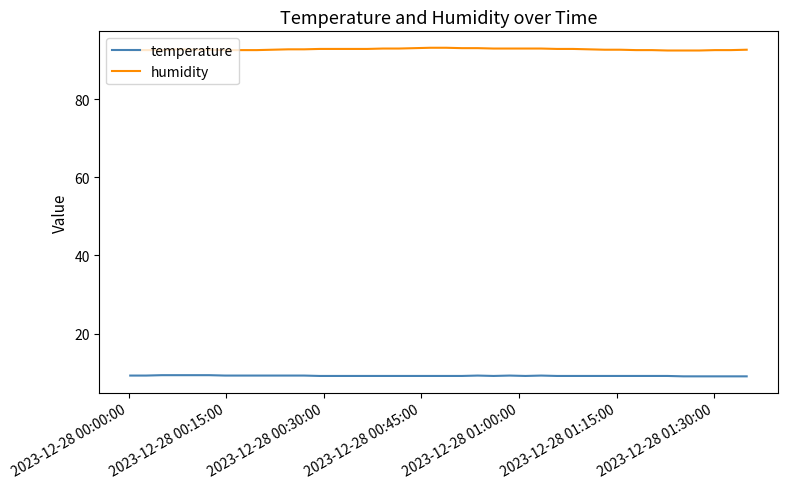

True or false: temperature and humidity intersect in this chart.

False